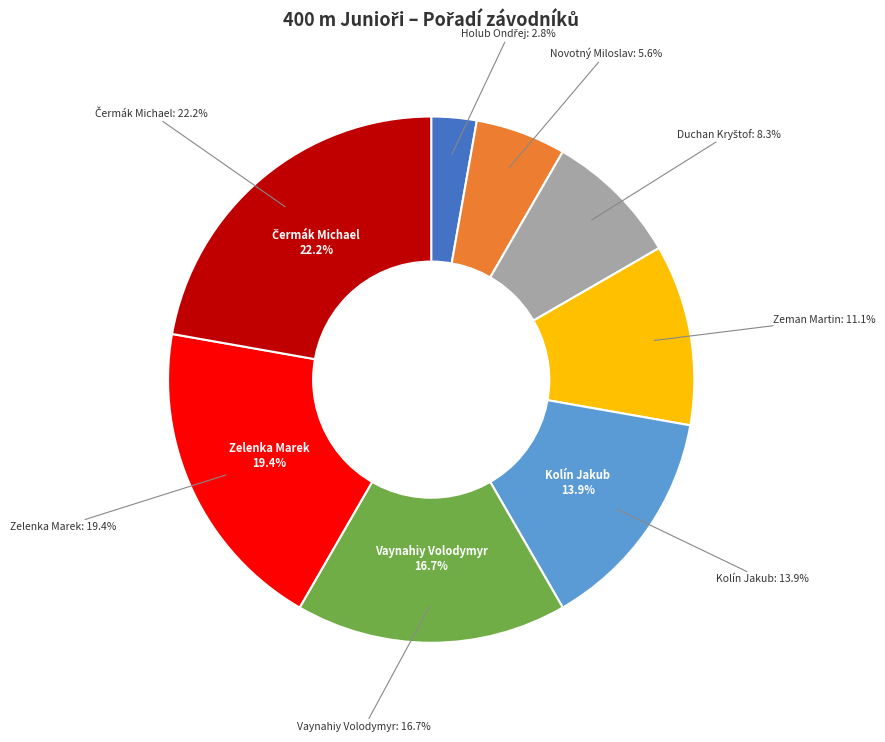

What is the change in value from Vaynahiy Volodymyr to Zelenka Marek?

+1